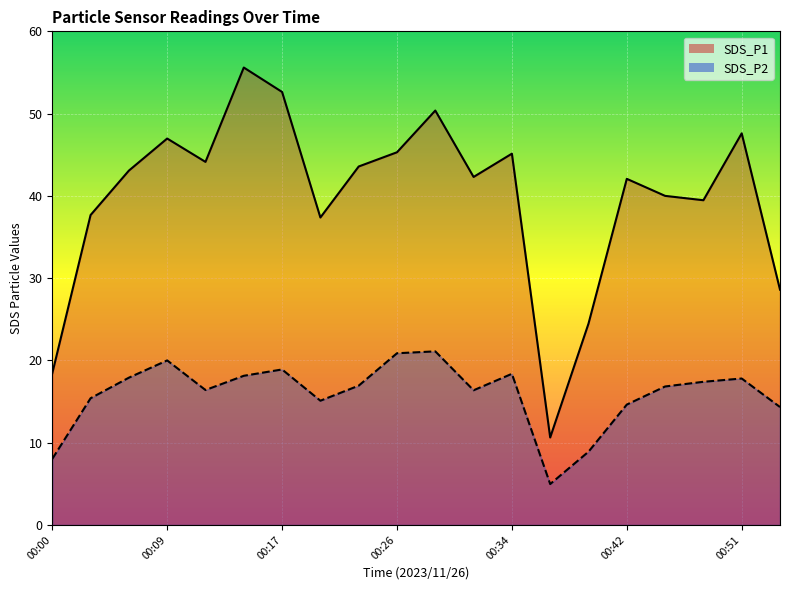

What is the value of the SDS_P2 point at the 5th from the left?

16.4